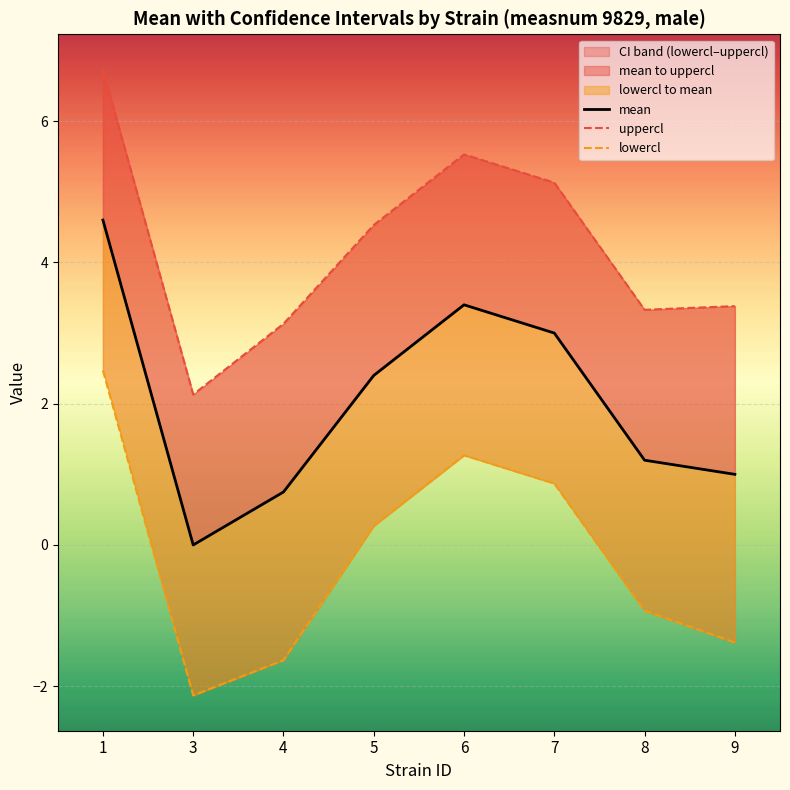

Between 3 and 8, which series saw the biggest shift?

lowercl